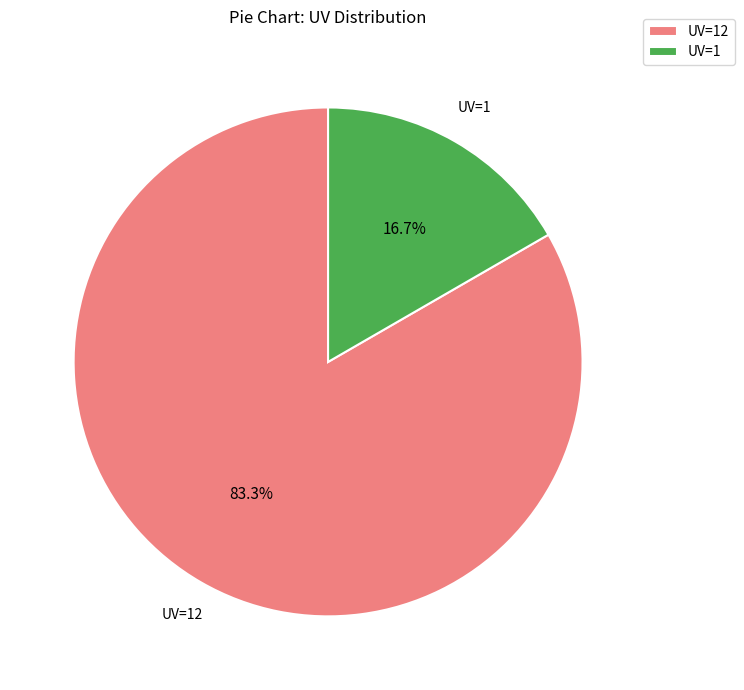

Which slice is the largest?

UV=12